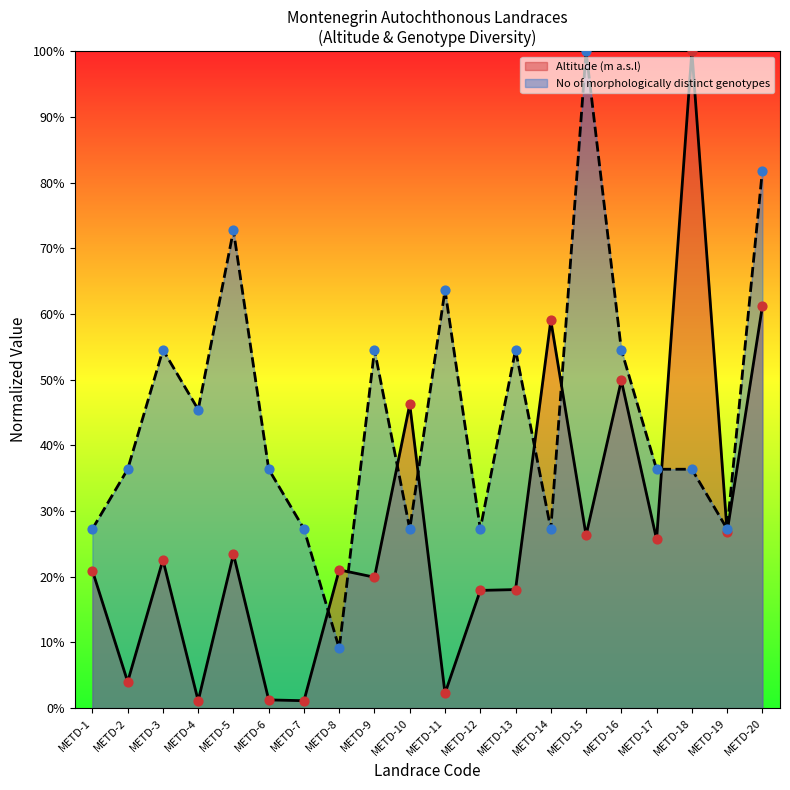

At which category is the sum across all series the highest?

METD-20